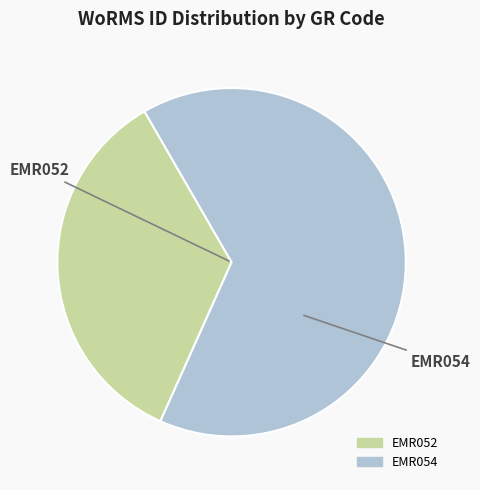

Which slice is the largest?

EMR054